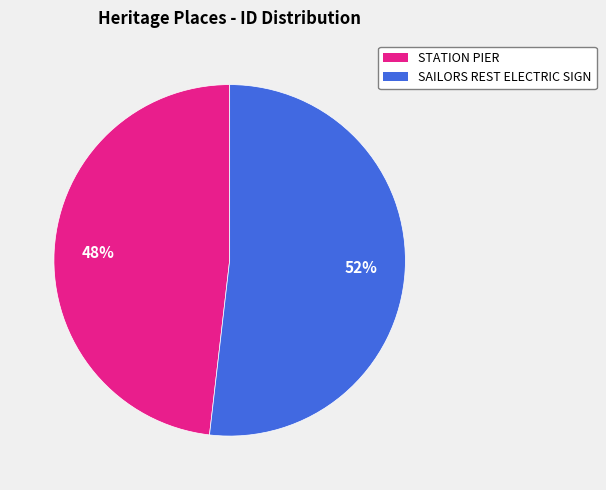

True or false: STATION PIER accounts for 48% of the total.

True